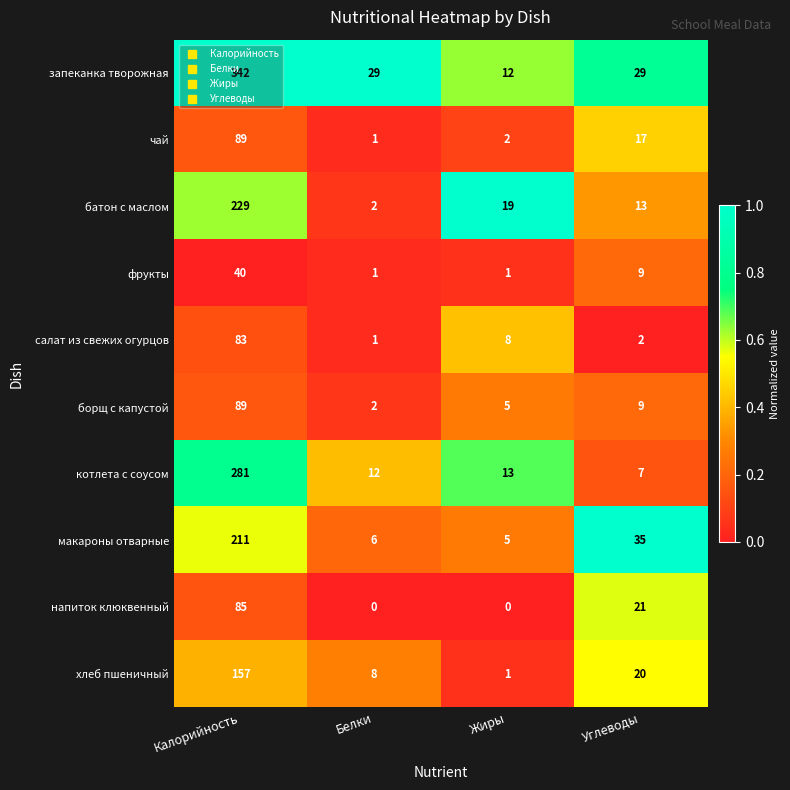

True or false: напиток клюквенный has a value of 0 at Белки.

True